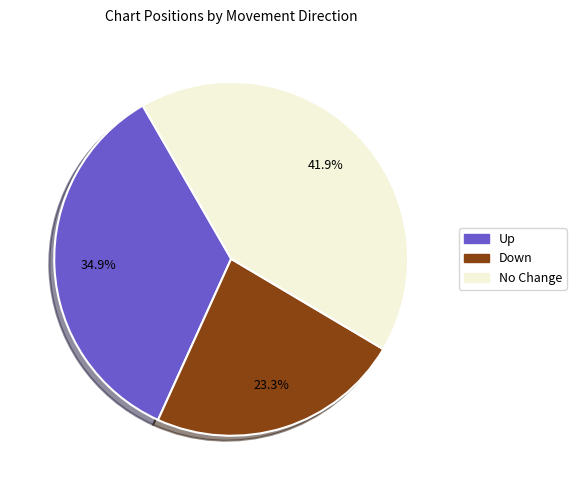

Is there a majority slice in this chart?

No